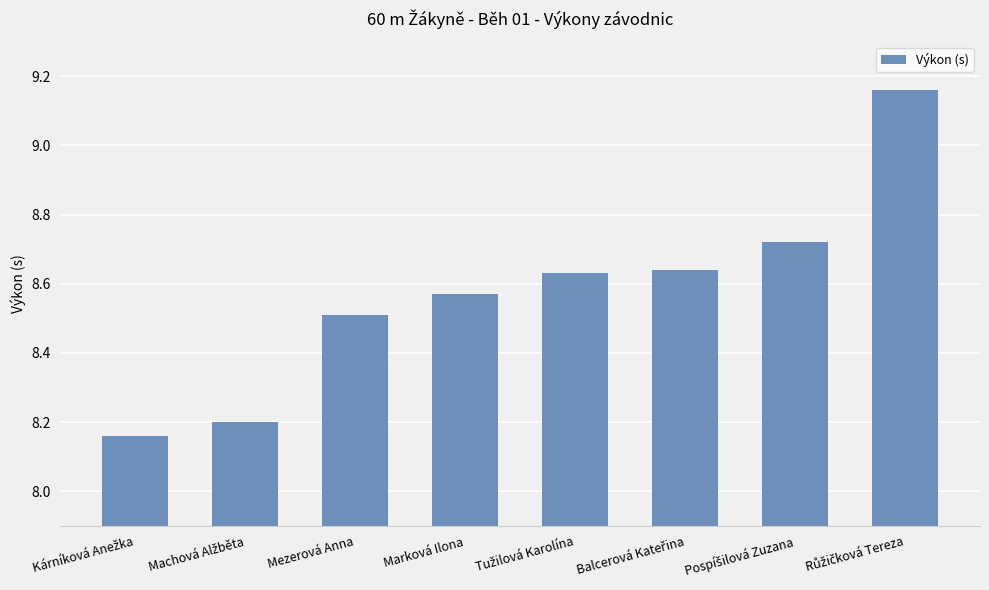

What is the value of the 3rd bar from the left?

8.5